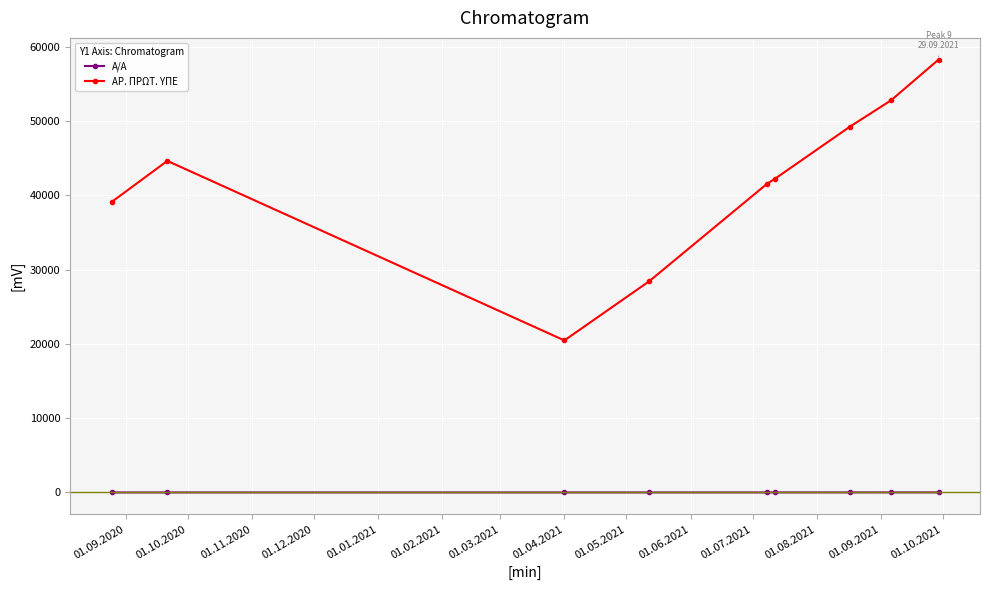

Count the number of data series in this chart.

2